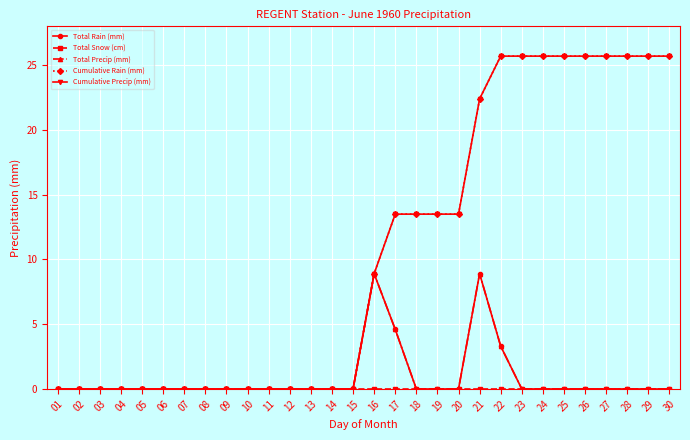

True or false: Cumulative Precip (mm) has more than 2 interior local peaks.

False